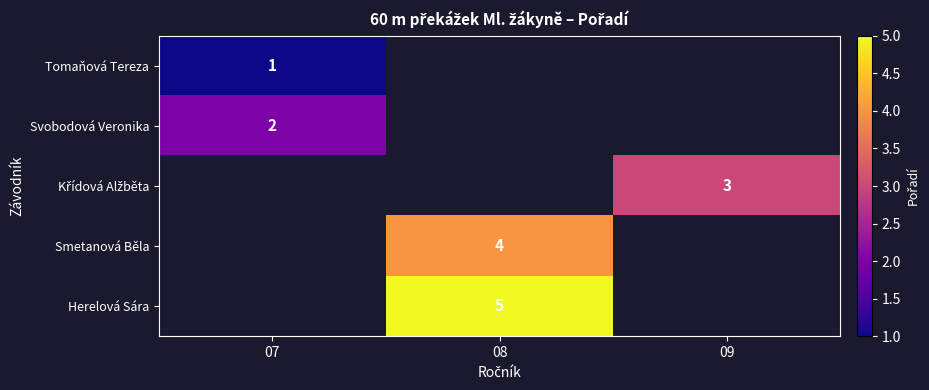

Is it true that Svobodová Veronika equals 2 at 07?

True